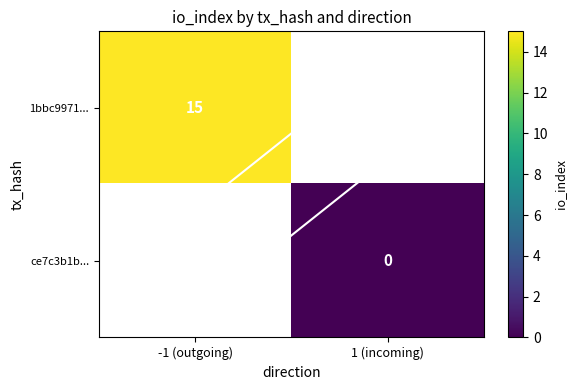

List the labels in order of ce7c3b1b... value, smallest first.

-1 (outgoing), 1 (incoming)